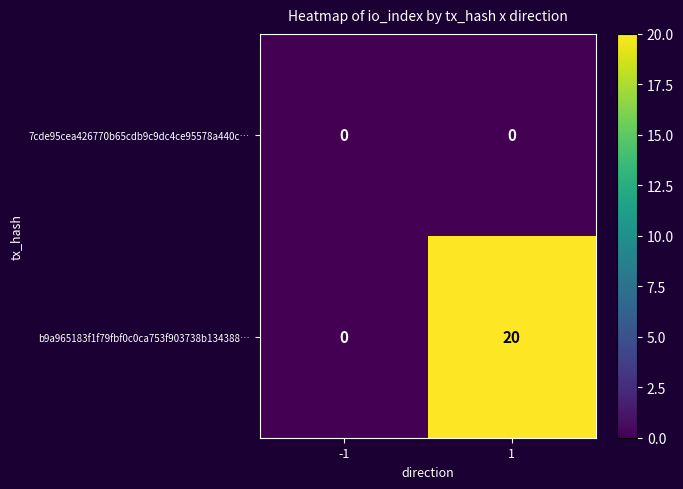

Which series has the widest spread of values?

b9a965183f1f79fbf0c0ca753f903738b134388…